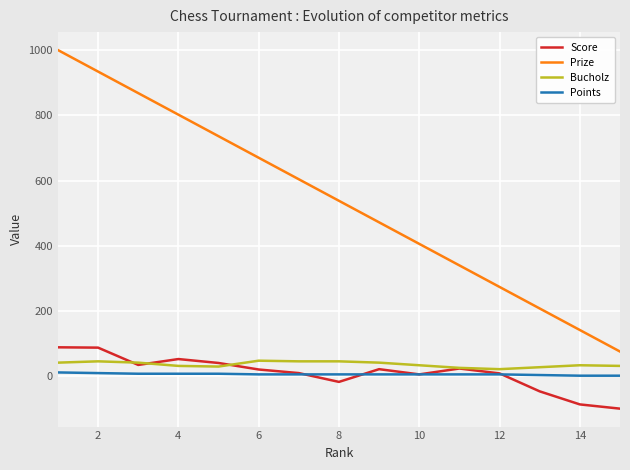

What is the minimum value for Score?

-99